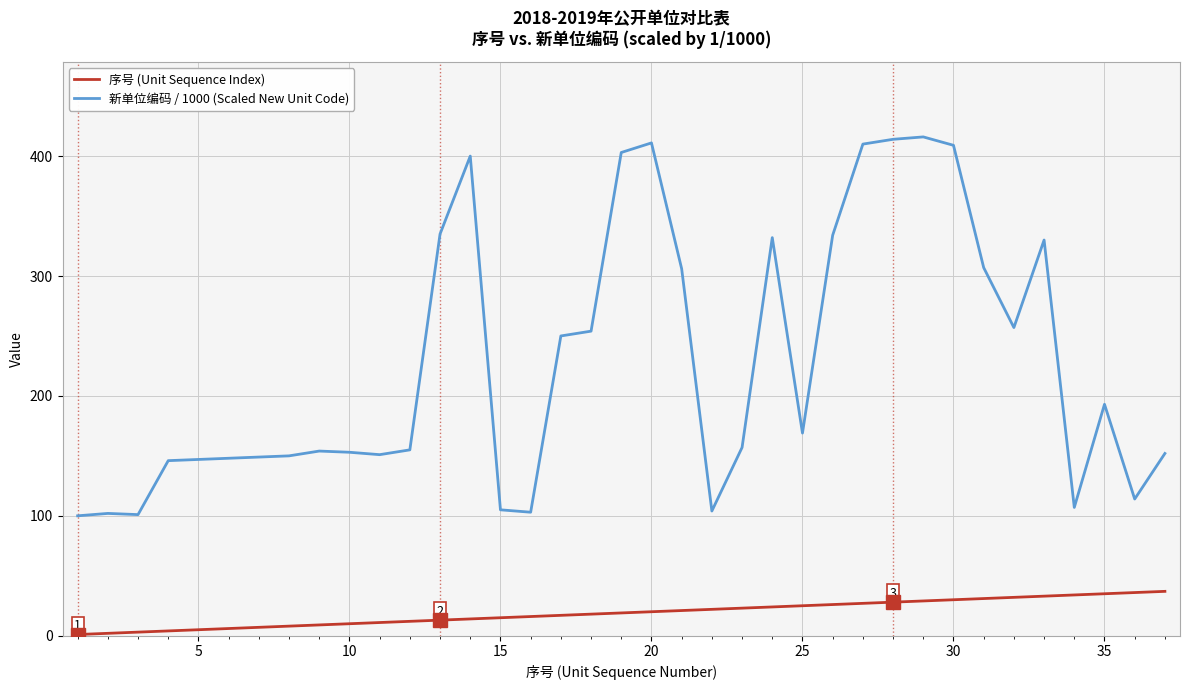

What is the average value of the 序号 (Unit Sequence Index) series?

19.0